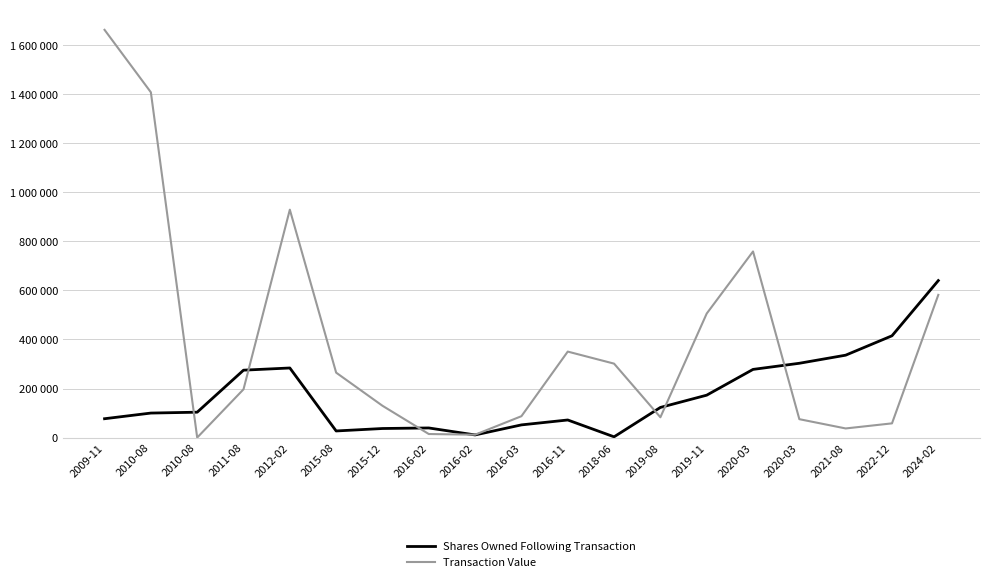

Is this an area chart (filled region under the line)?

No